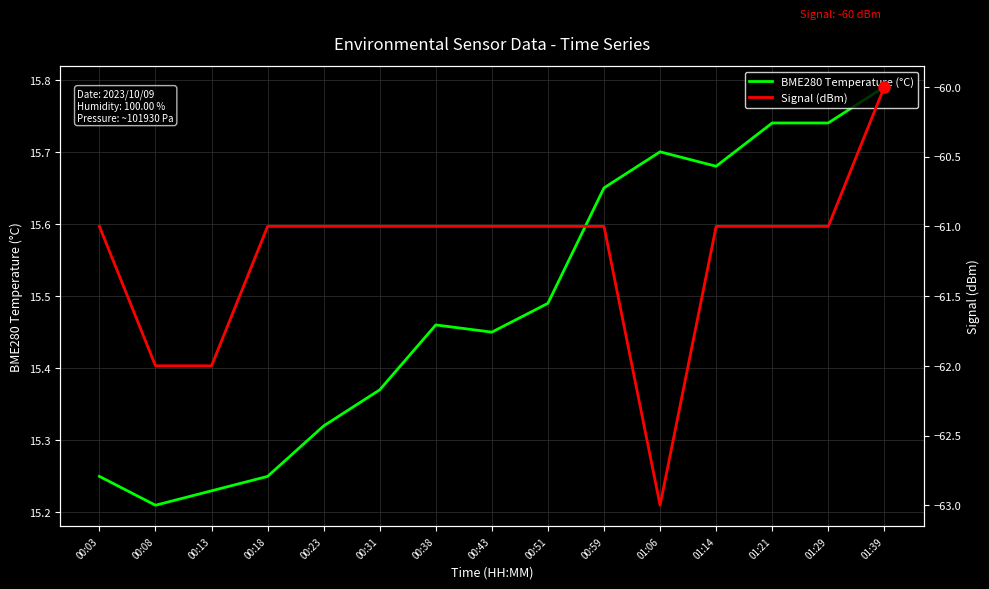

At which label does Signal (dBm) reach its minimum?

01:06